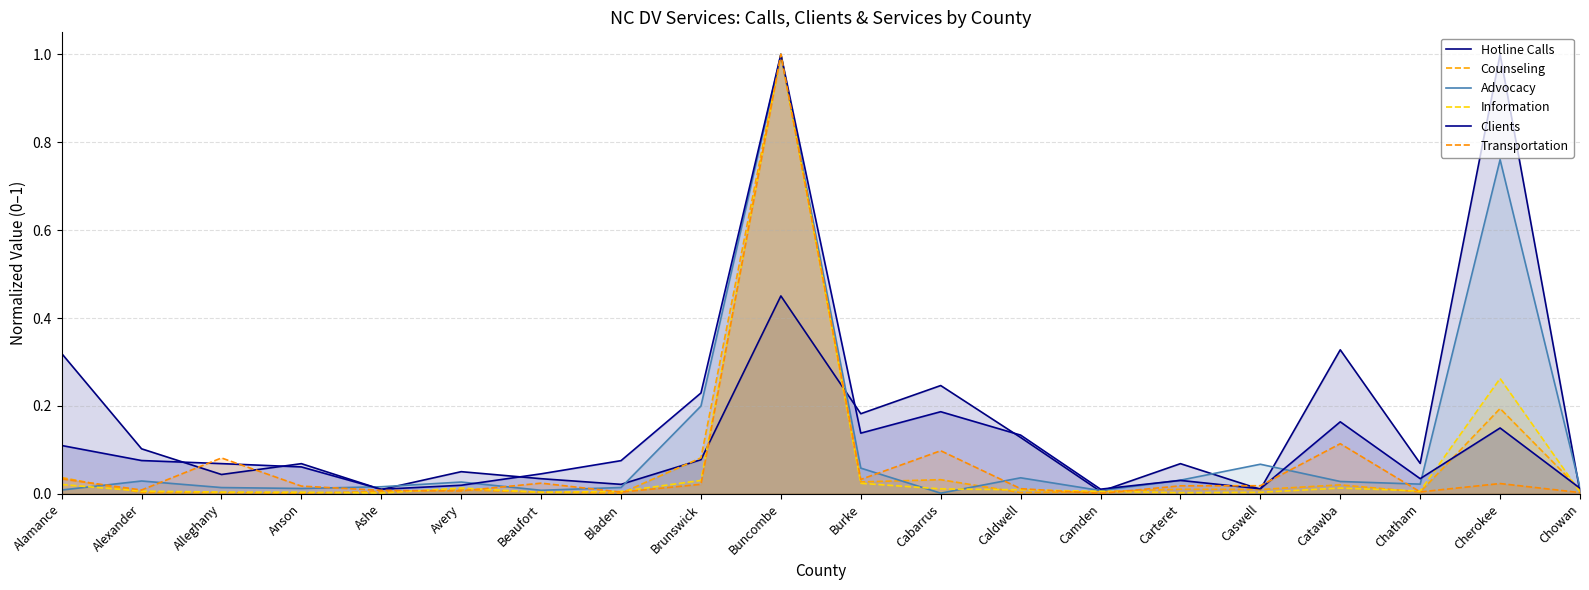

What is the label of the 1st point from the right?

Chowan